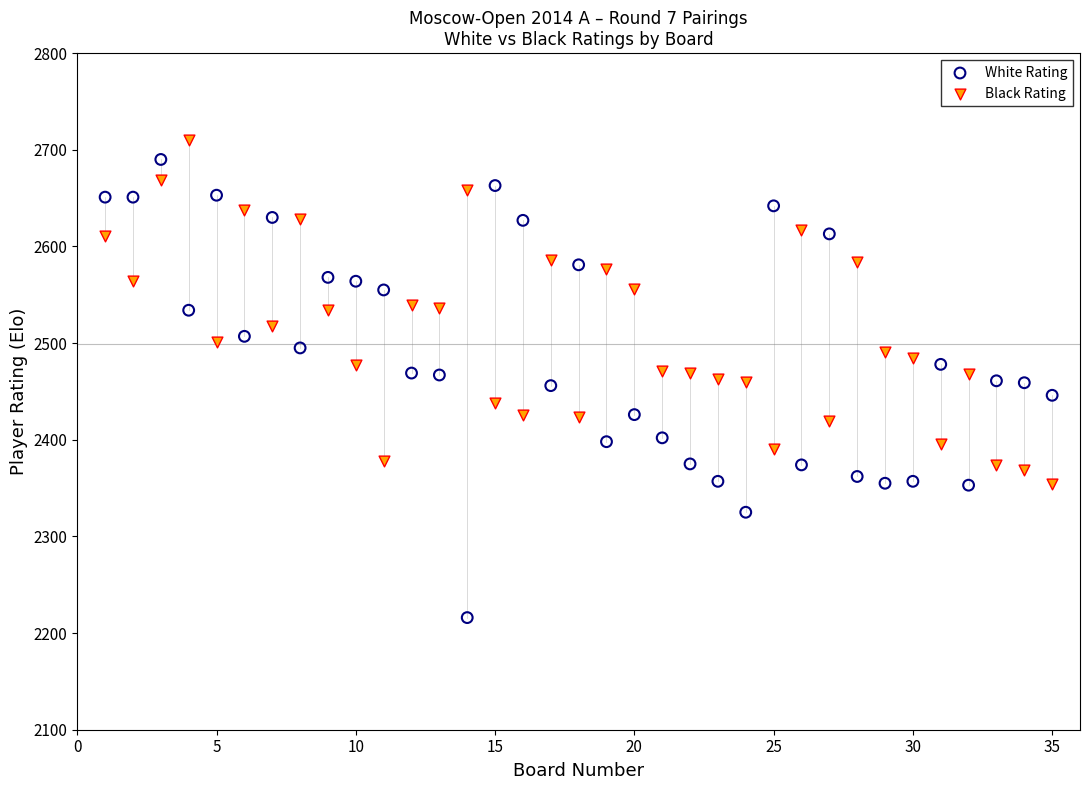

Which series has the widest spread of Y values?

White Rating